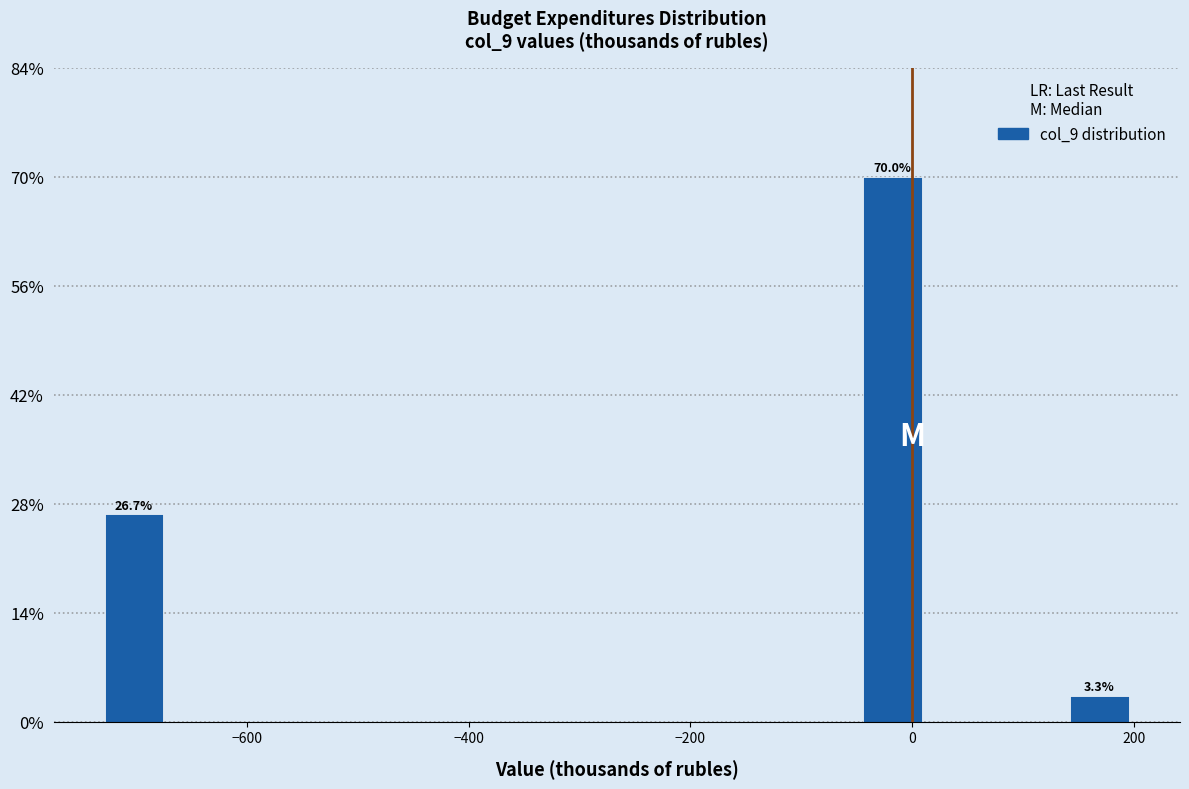

Around what value on the x-axis is the tallest bar? Give the approximate position of its centre, as read against the axis.

-20